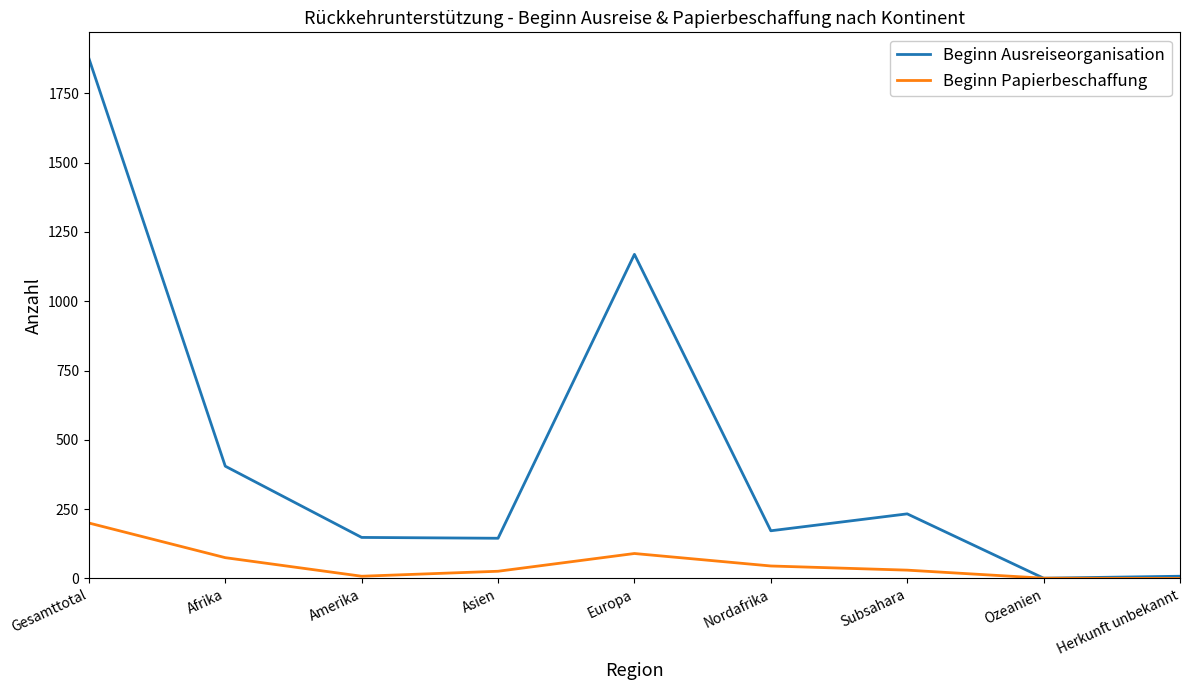

At which category is the sum across all series the highest?

Gesamttotal